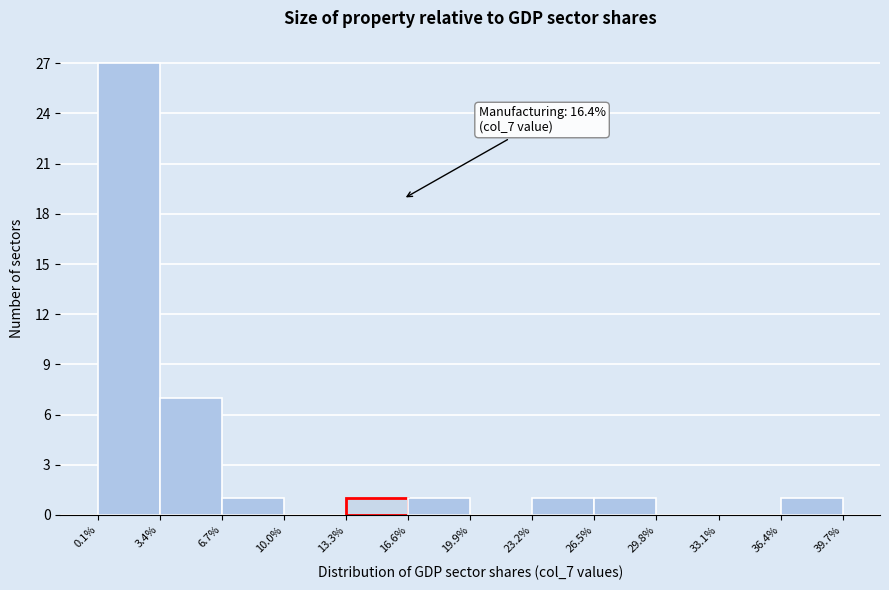

Which range on the x-axis has the tallest bar?

0.1% to 3.4%